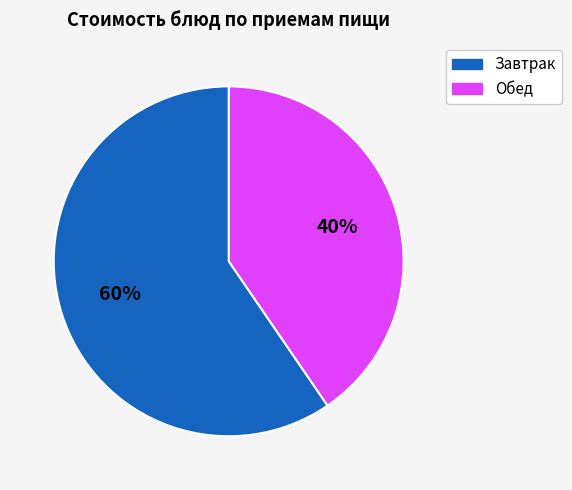

How many segments does this pie chart have?

2